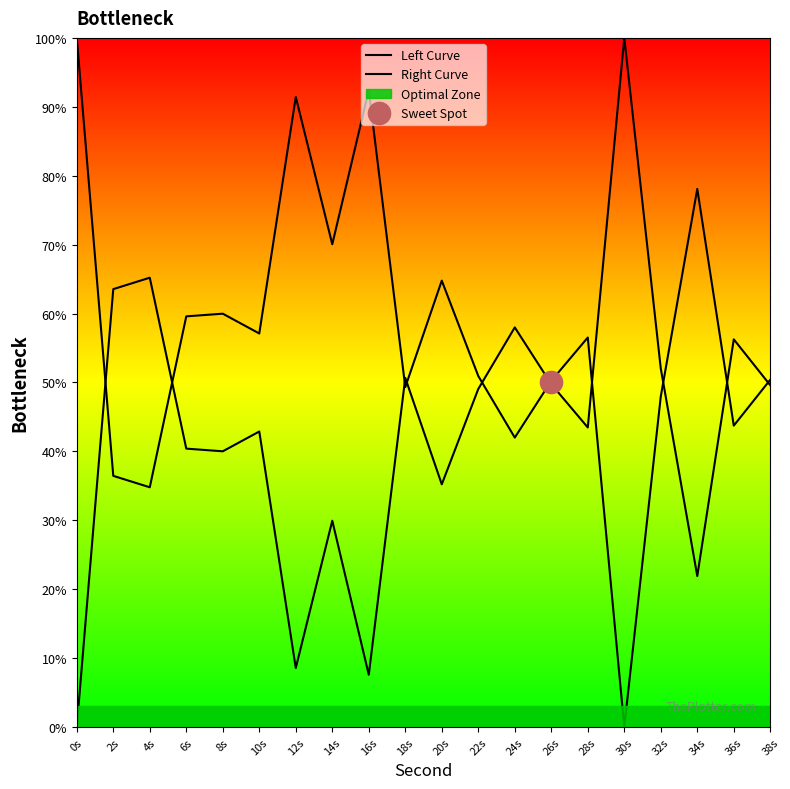

What are all the series names shown in the legend?

Left Curve, Right Curve